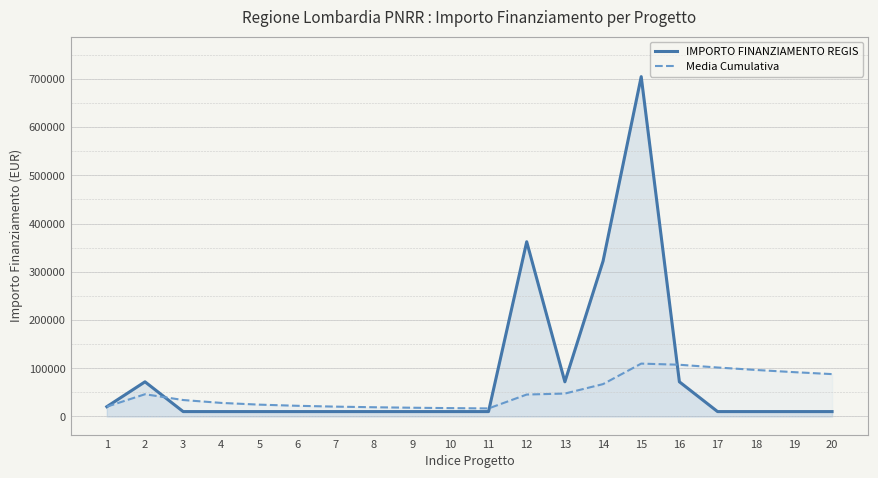

Does the chart display data point markers on the line(s)?

No